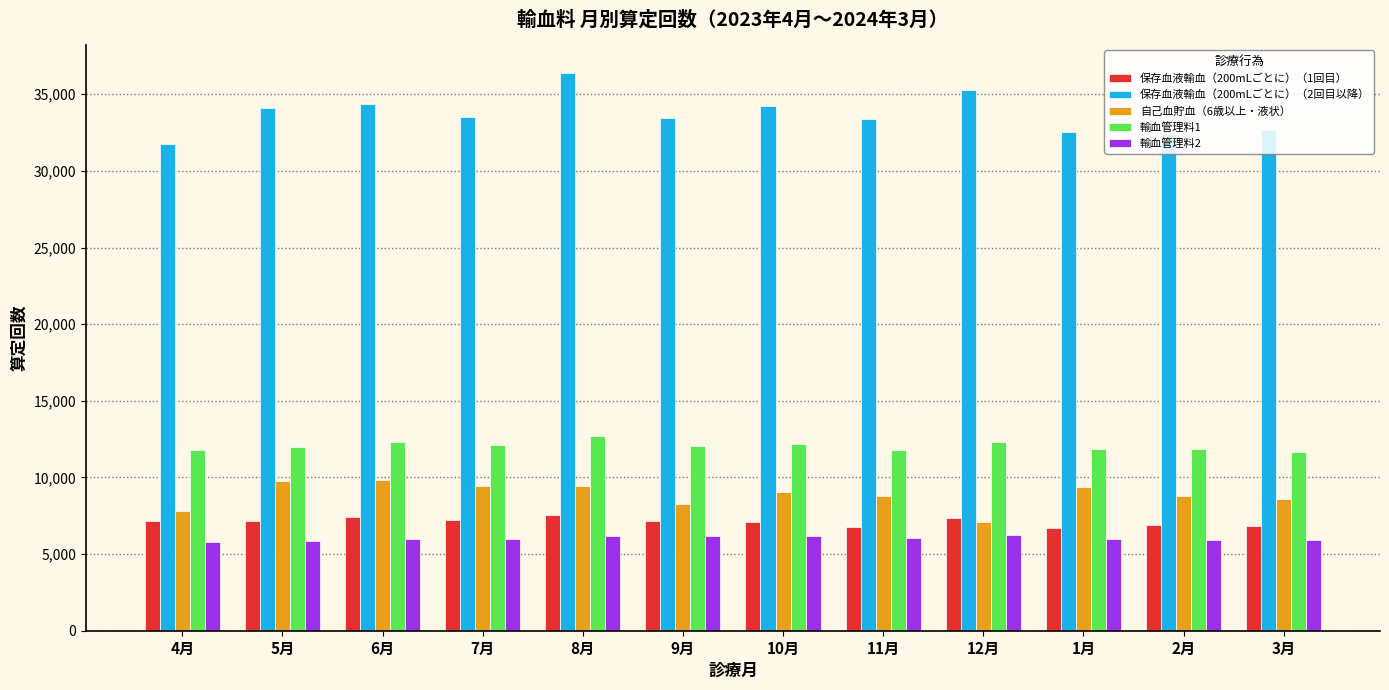

The value of 自己血貯血（6歳以上・液状） at 1月 is 9364. True or false?

True